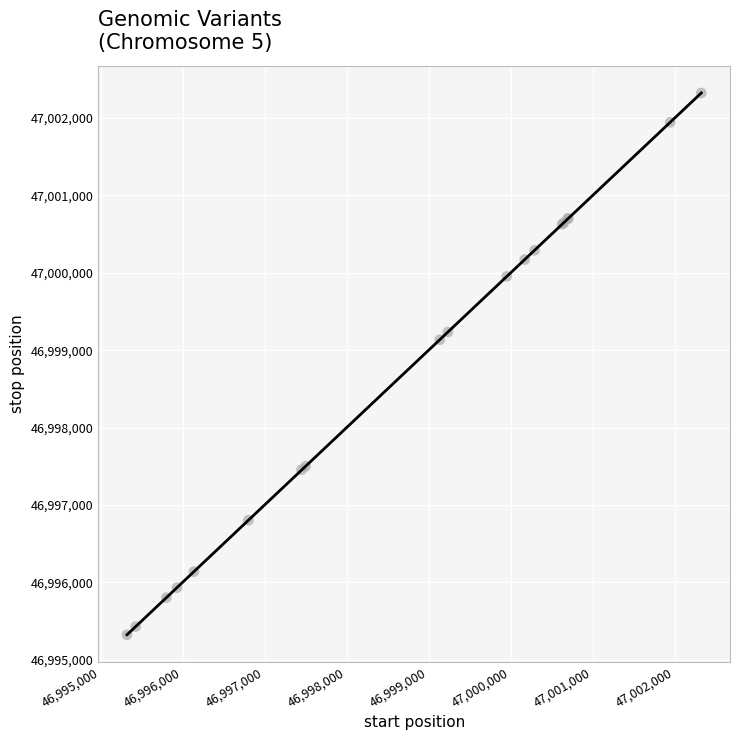

What Y value in the scatter plot is closest to 46998823?

46999136